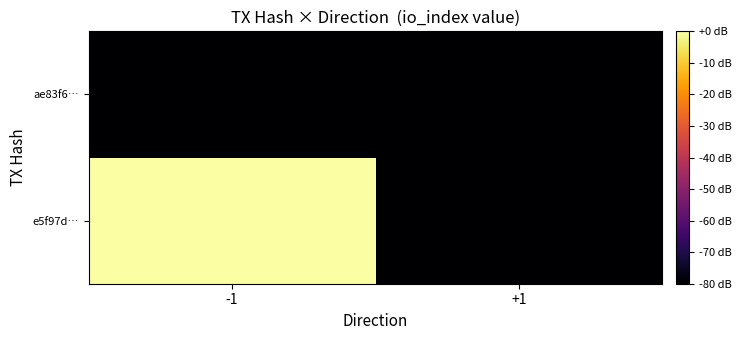

Reading left to right, what are all the values shown in this chart?

e5f97d…: -1=0	+1=-80
ae83f6…: -1=-80	+1=-80